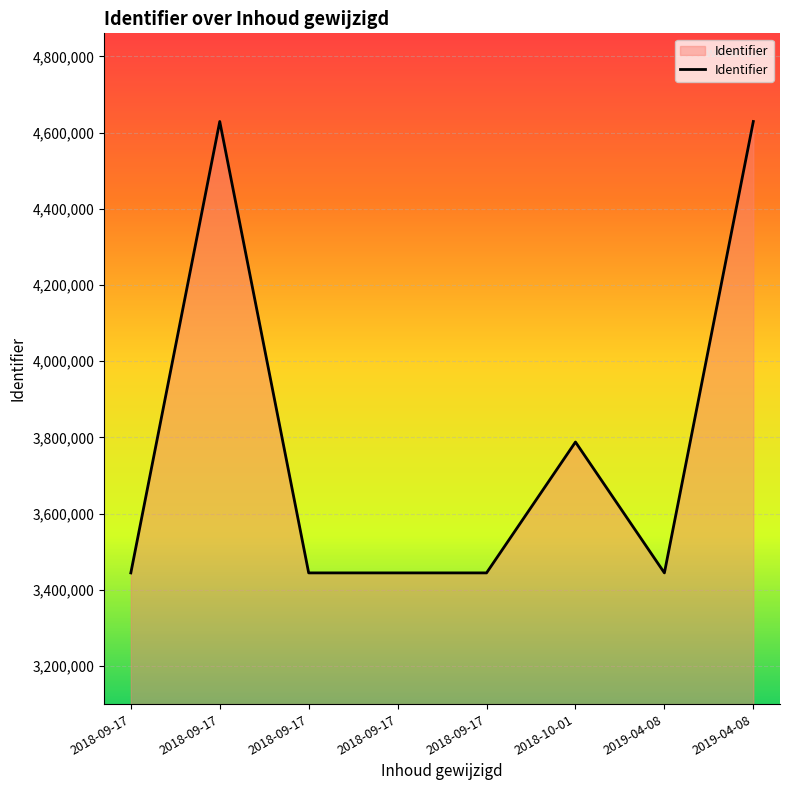

How many lines are shown in the chart?

1